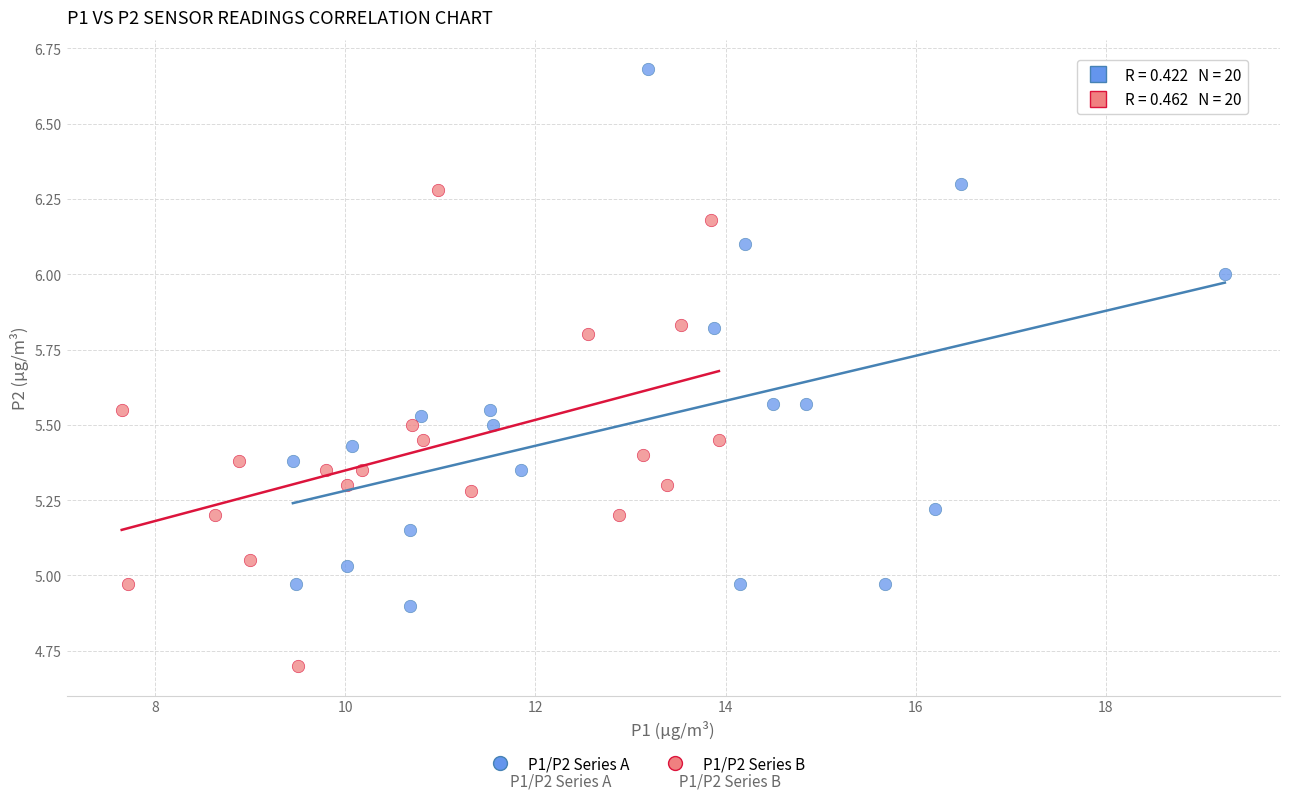

Which series has the largest Y range (max minus min)?

P1/P2 Series A